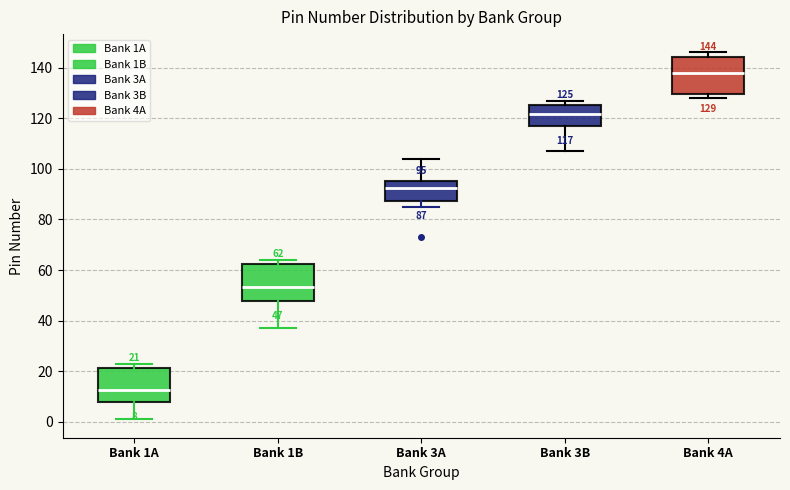

Which box has the lowest median line?

Bank 1A